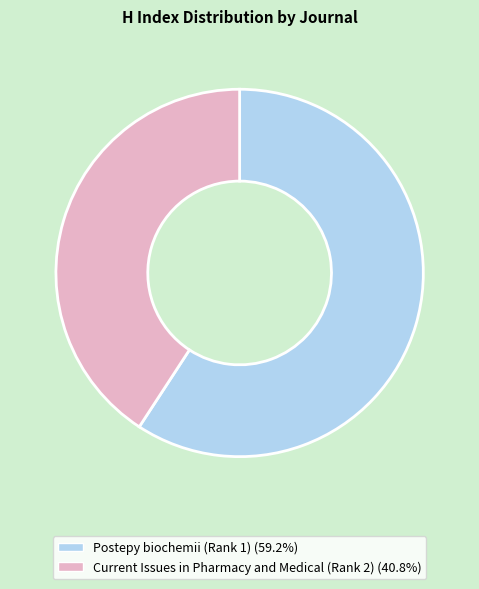

Do Postepy biochemii (Rank 1) and Current Issues in Pharmacy and Medical (Rank 2) together represent more than half of the pie?

Yes